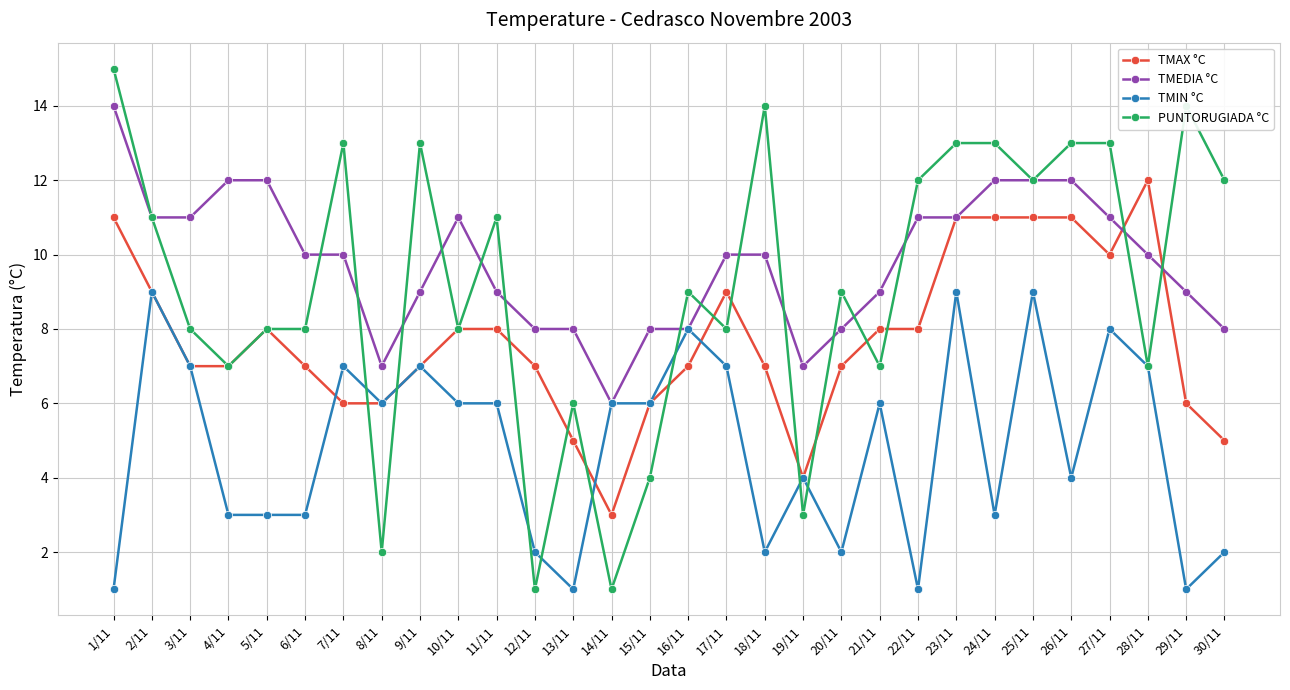

At which category does PUNTORUGIADA °C reach its first local valley?

4/11